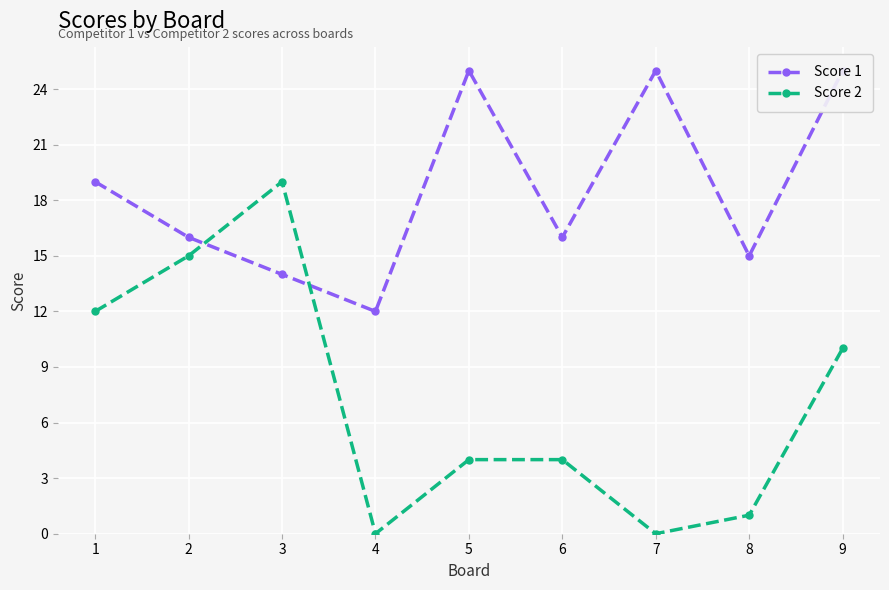

At how many categories does at least one series exceed 1?

9